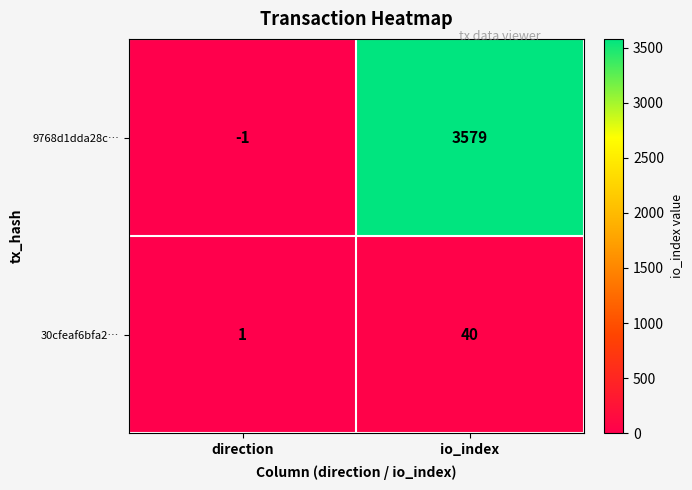

What is the difference between the highest and lowest values at io_index?

3539